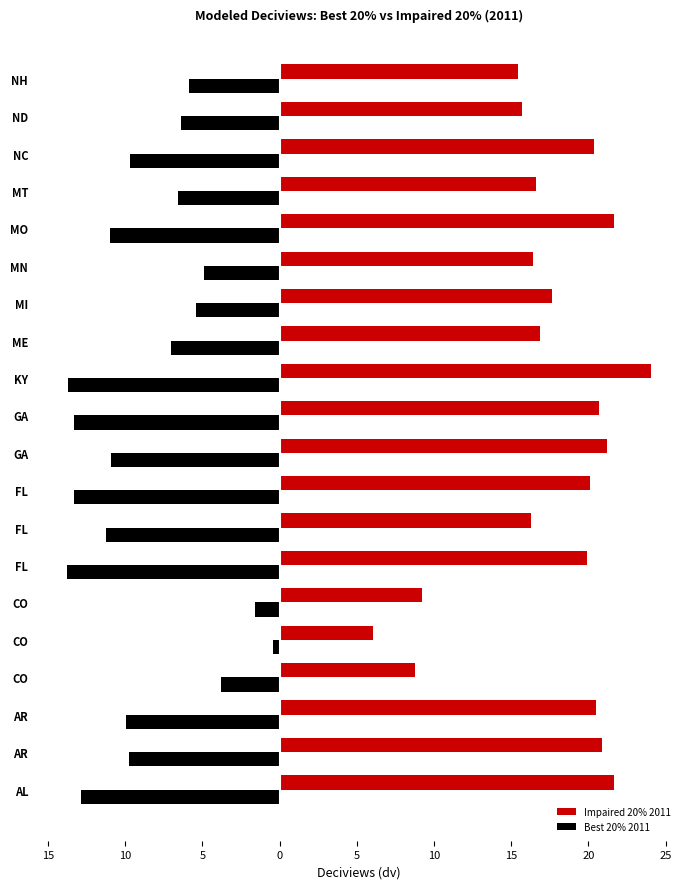

What are all the series names shown in the legend?

Impaired 20% 2011, Best 20% 2011